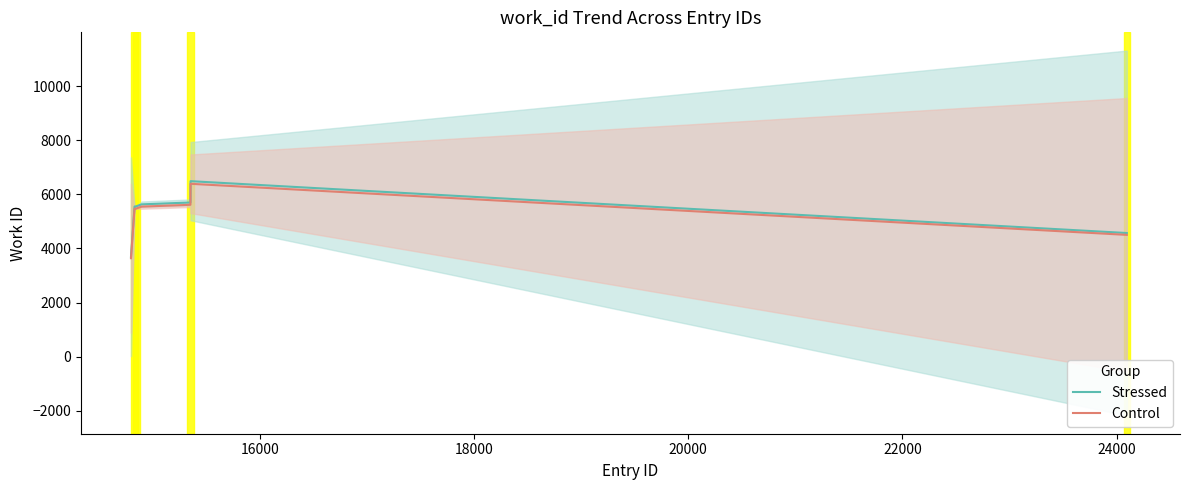

What is the highest value of the Control series?

6392.3